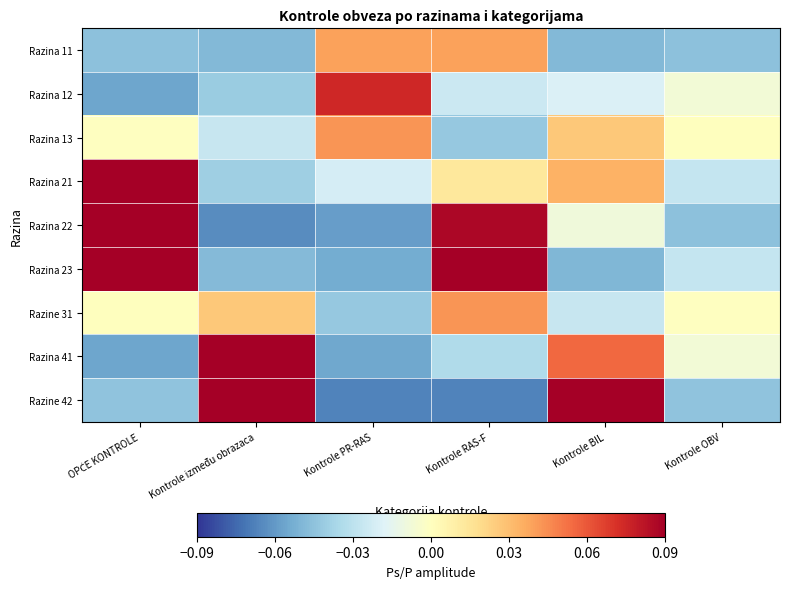

Reading left to right, extract all data points from this chart.

Razina 11: OPĆE KONTROLE=-0.0	Kontrole između obrazaca=-0.0	Kontrole PR-RAS=0.0	Kontrole RAS-F=0.0	Kontrole BIL=-0.0	Kontrole OBV=-0.0
Razina 12: OPĆE KONTROLE=-0.1	Kontrole između obrazaca=-0.0	Kontrole PR-RAS=0.1	Kontrole RAS-F=-0.0	Kontrole BIL=-0.0	Kontrole OBV=-0.0
Razina 13: OPĆE KONTROLE=-0.0	Kontrole između obrazaca=-0.0	Kontrole PR-RAS=0.0	Kontrole RAS-F=-0.0	Kontrole BIL=0.0	Kontrole OBV=0.0
Razina 21: OPĆE KONTROLE=0.1	Kontrole između obrazaca=-0.0	Kontrole PR-RAS=-0.0	Kontrole RAS-F=0.0	Kontrole BIL=0.0	Kontrole OBV=-0.0
Razina 22: OPĆE KONTROLE=0.1	Kontrole između obrazaca=-0.1	Kontrole PR-RAS=-0.1	Kontrole RAS-F=0.1	Kontrole BIL=-0.0	Kontrole OBV=-0.0
Razina 23: OPĆE KONTROLE=0.1	Kontrole između obrazaca=-0.0	Kontrole PR-RAS=-0.1	Kontrole RAS-F=0.1	Kontrole BIL=-0.0	Kontrole OBV=-0.0
Razine 31: OPĆE KONTROLE=0.0	Kontrole između obrazaca=0.0	Kontrole PR-RAS=-0.0	Kontrole RAS-F=0.0	Kontrole BIL=-0.0	Kontrole OBV=-0.0
Razina 41: OPĆE KONTROLE=-0.1	Kontrole između obrazaca=0.1	Kontrole PR-RAS=-0.1	Kontrole RAS-F=-0.0	Kontrole BIL=0.1	Kontrole OBV=-0.0
Razine 42: OPĆE KONTROLE=-0.0	Kontrole između obrazaca=0.1	Kontrole PR-RAS=-0.1	Kontrole RAS-F=-0.1	Kontrole BIL=0.1	Kontrole OBV=-0.0